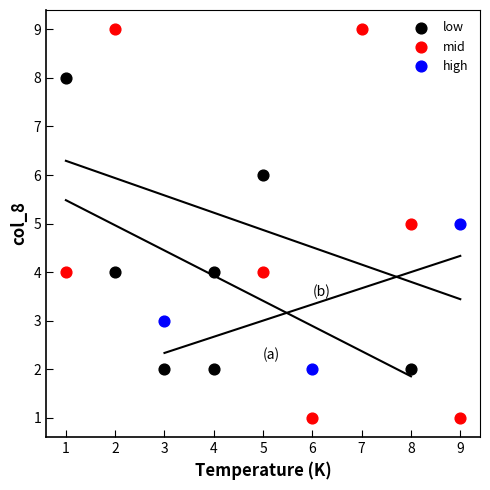

What are all the series names shown in the legend?

low, mid, high